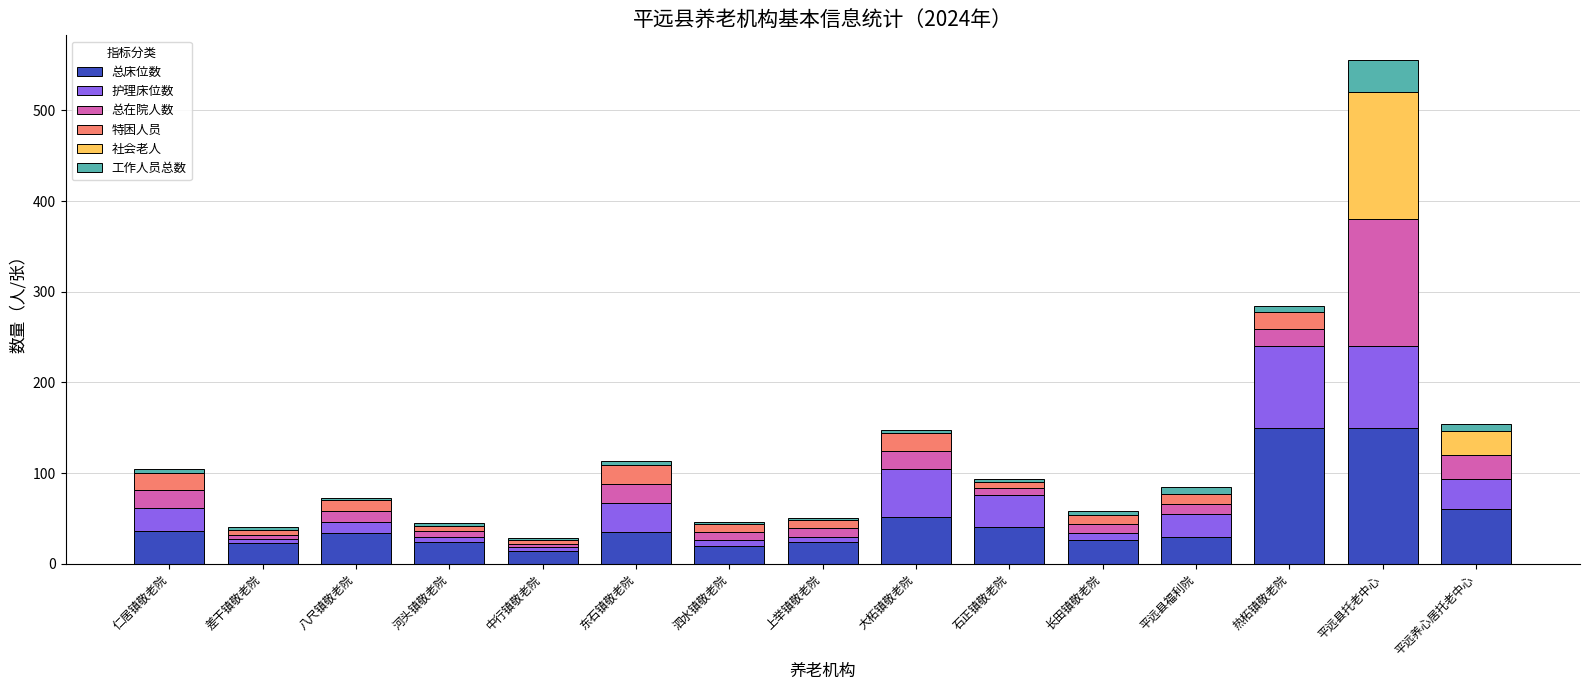

Is it true that 总床位数 equals 24 at 河头镇敬老院?

True